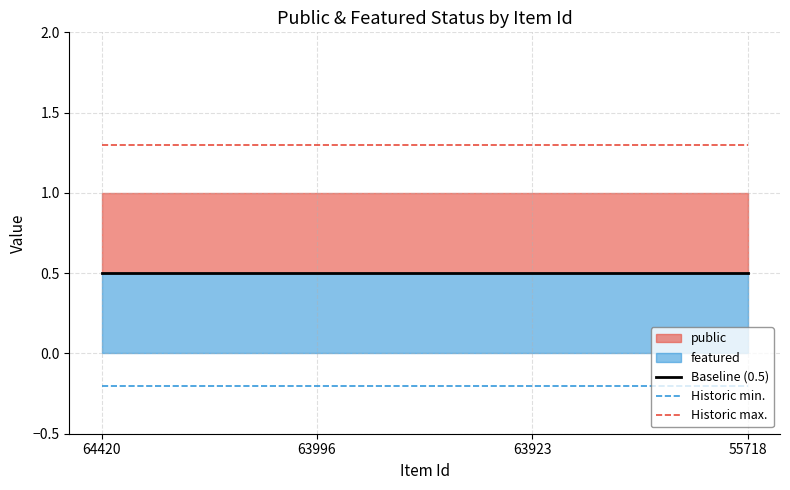

True or false: Historic min. and Historic max. cross at least once.

False